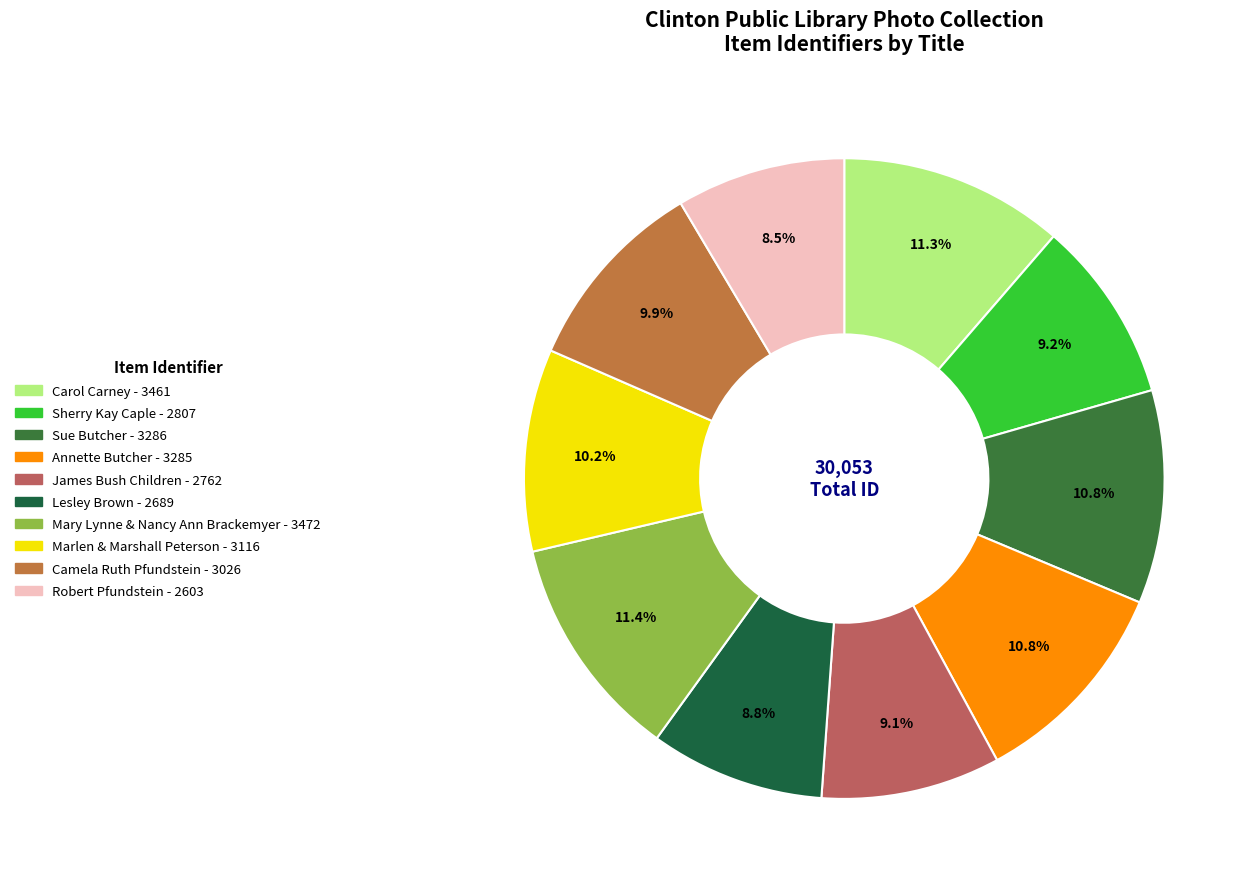

Is there any slice that represents more than half of the pie?

No